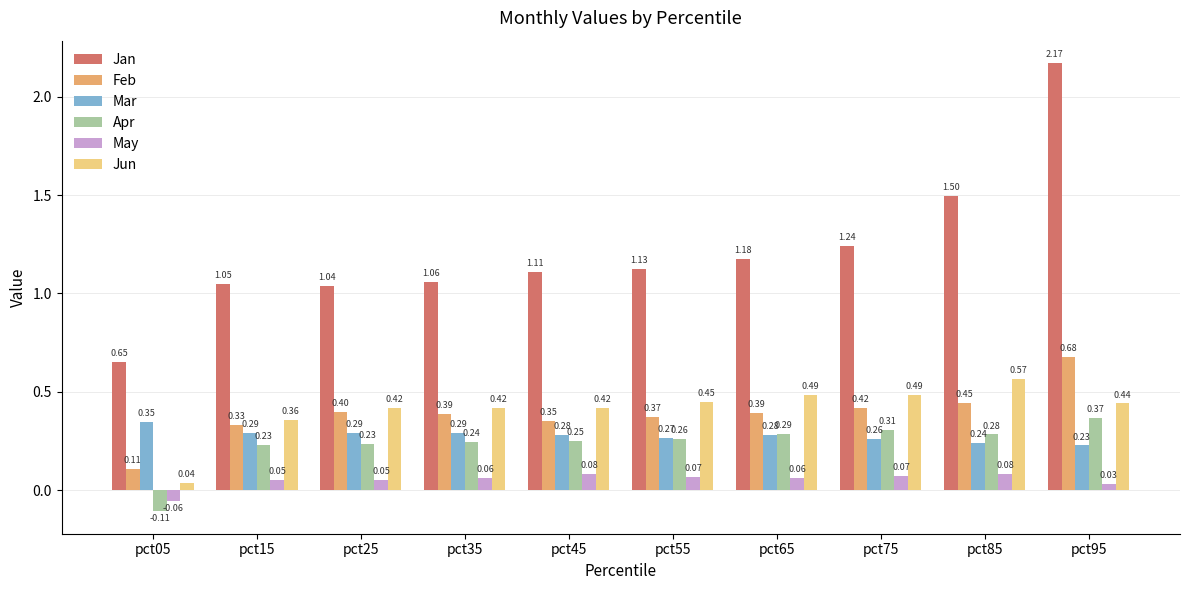

What is the average value of the Feb series?

0.4